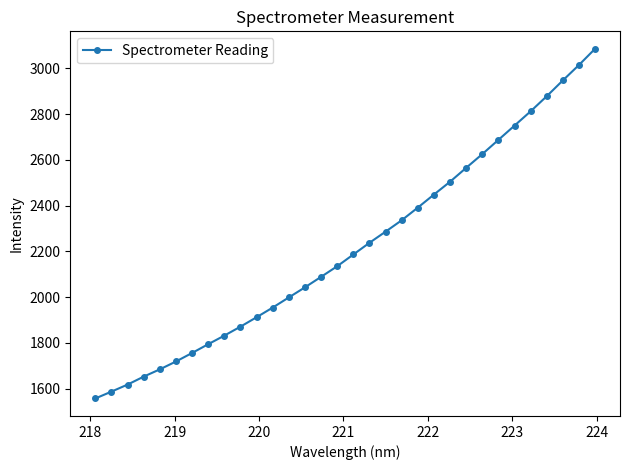

What is the value of the 10th point from the left?

1871.3